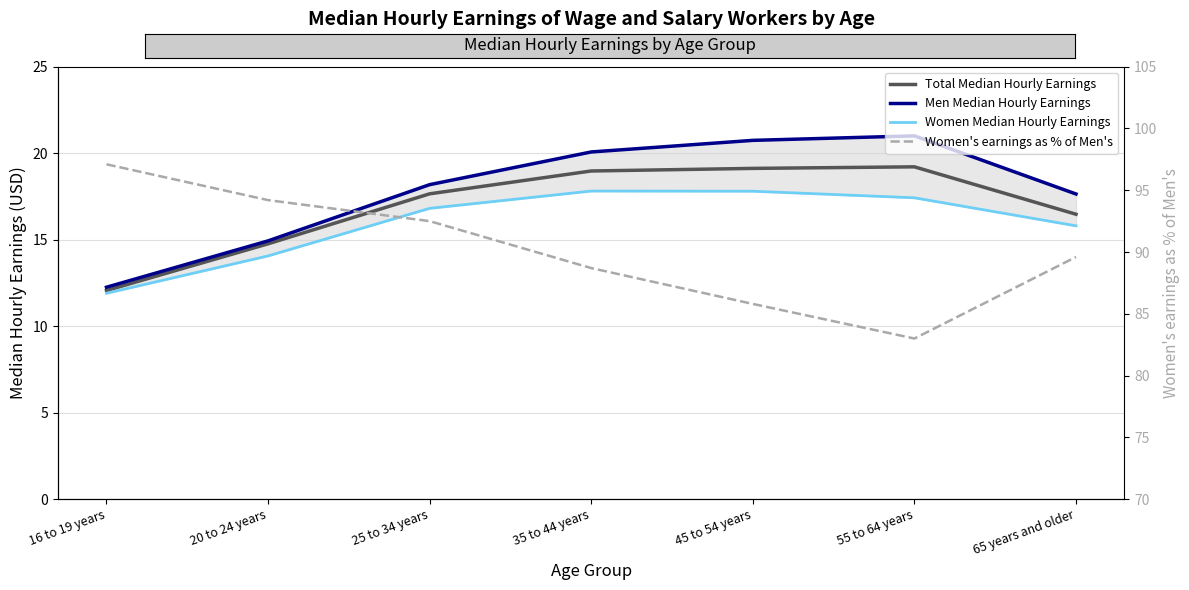

True or false: Men Median Hourly Earnings has a value of 4.1 at 25 to 34 years.

False